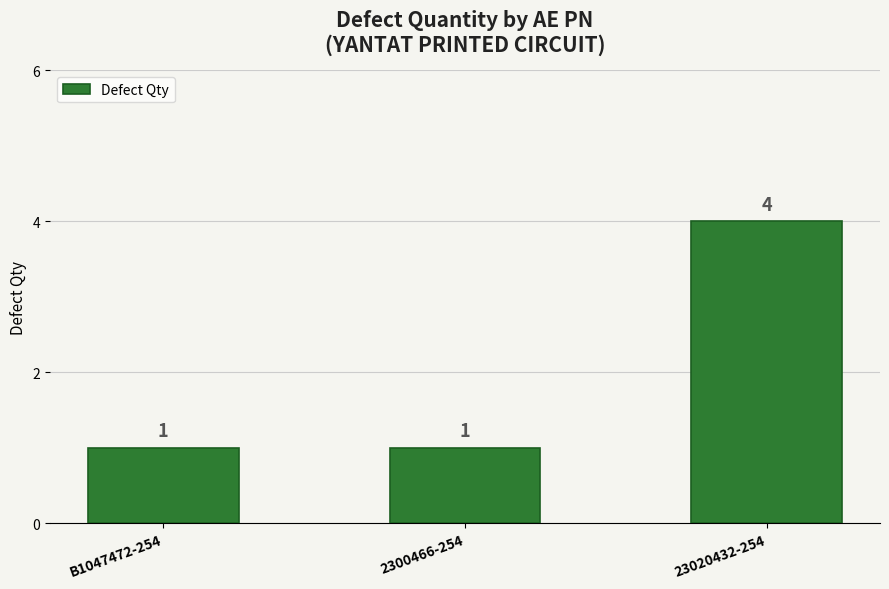

True or false: the data shows 1 at B1047472-254.

True